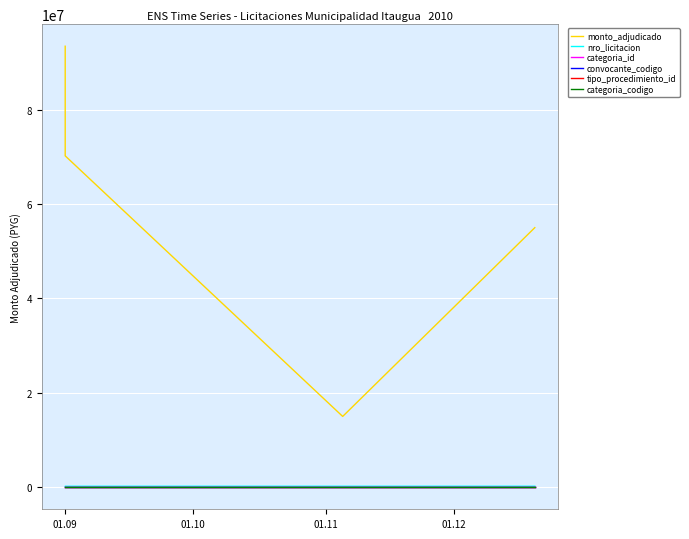

List the labels in order of tipo_procedimiento_id value, smallest first.

01.09, 01.10, 01.11, 01.12